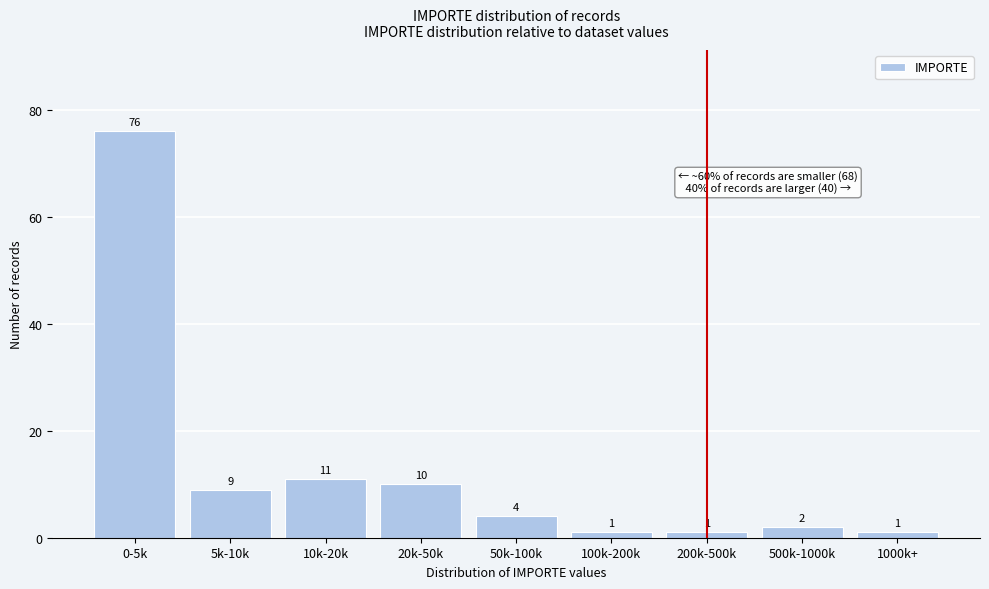

Reading left to right, extract all data points from this chart.

76	9	11	10	4	1	1	2	1